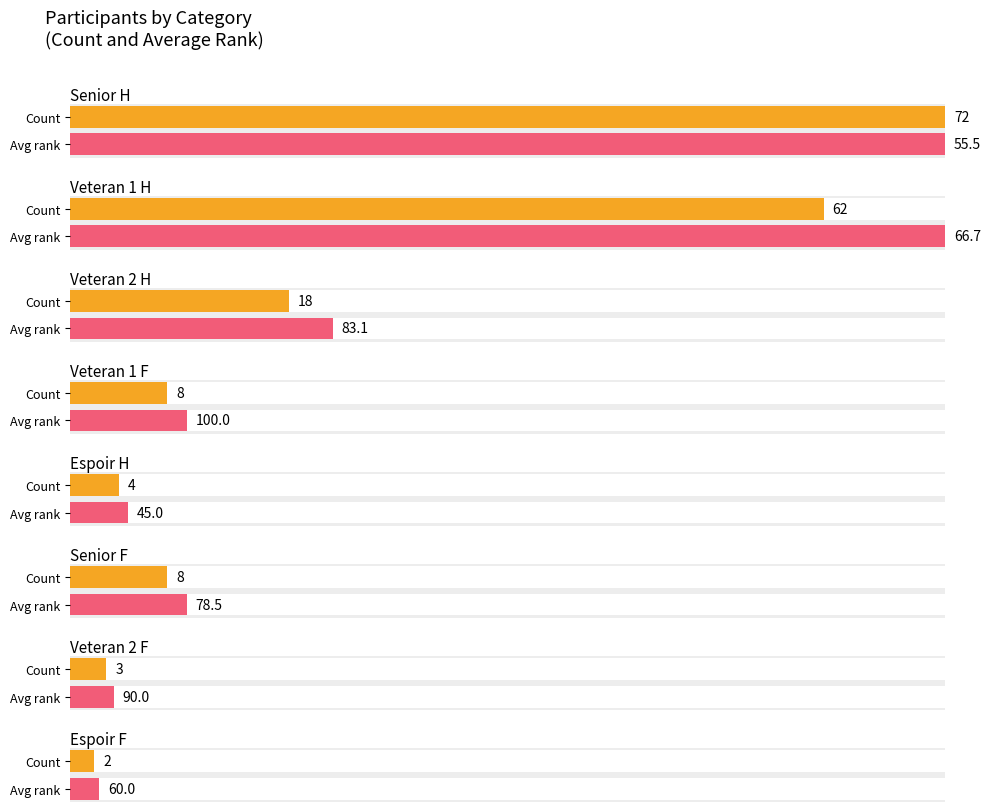

What is the lowest value of the counts series?

2.0